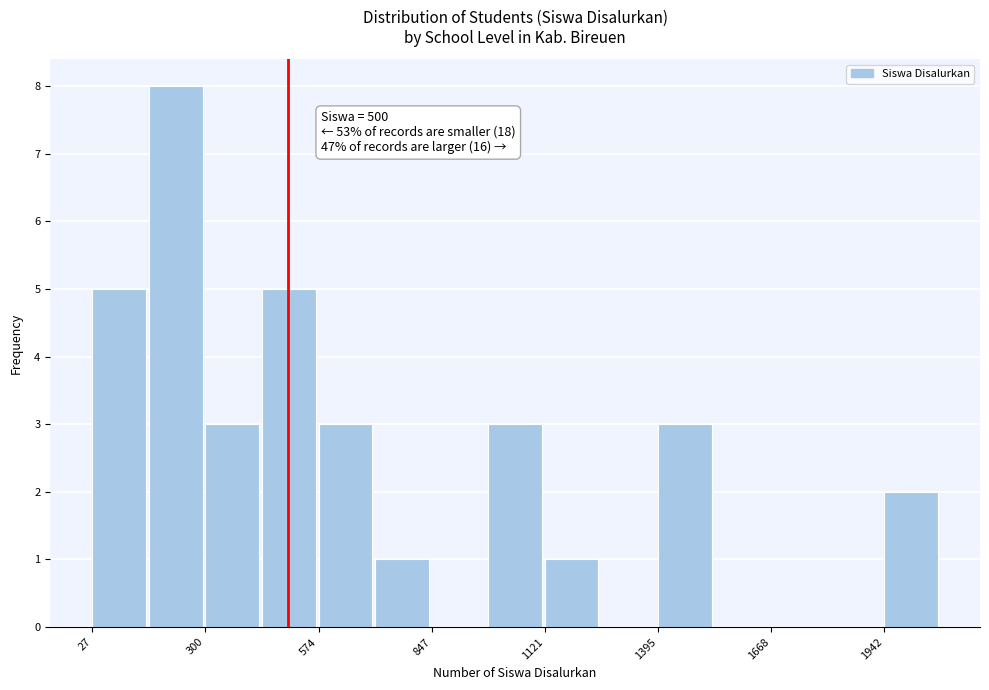

Read against the x-axis, roughly where is the centre of the tallest bar?

250